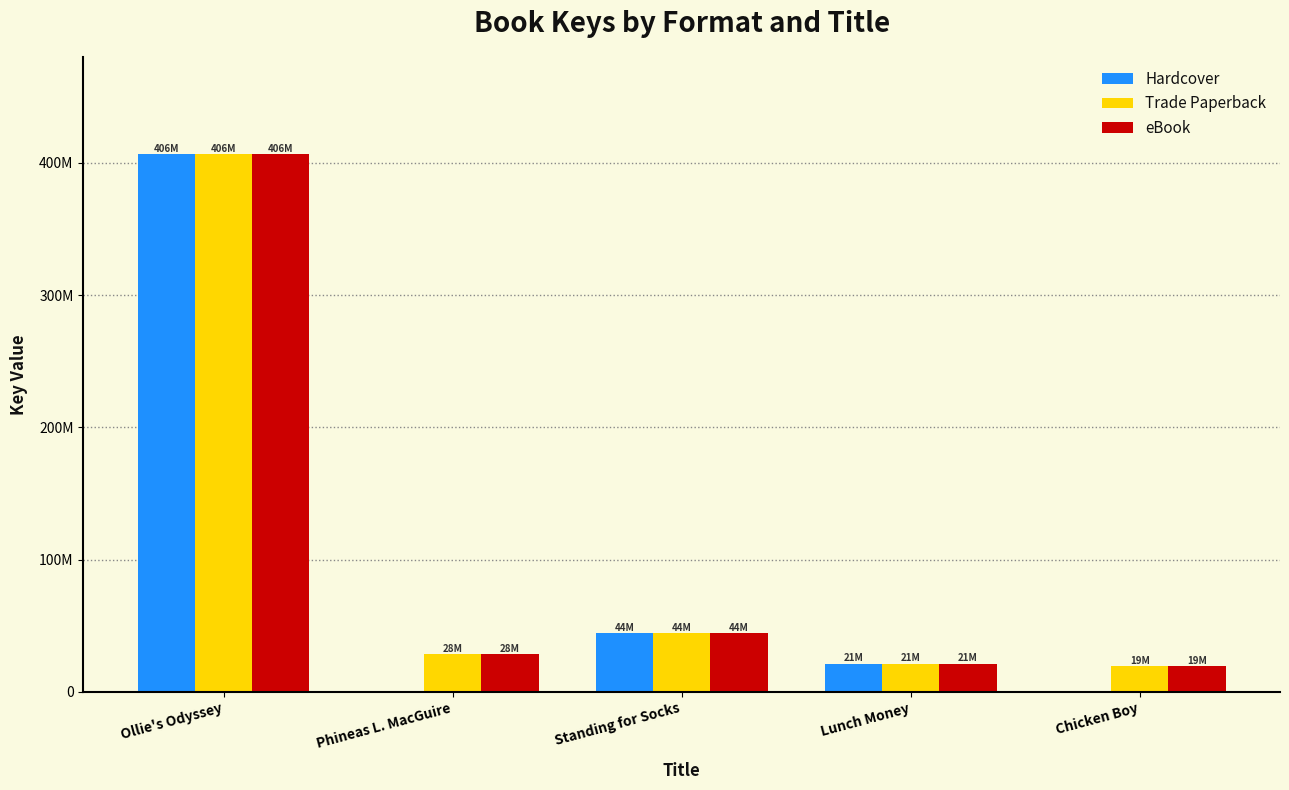

The eBook series shows 31181038 at Lunch Money. True or false?

False